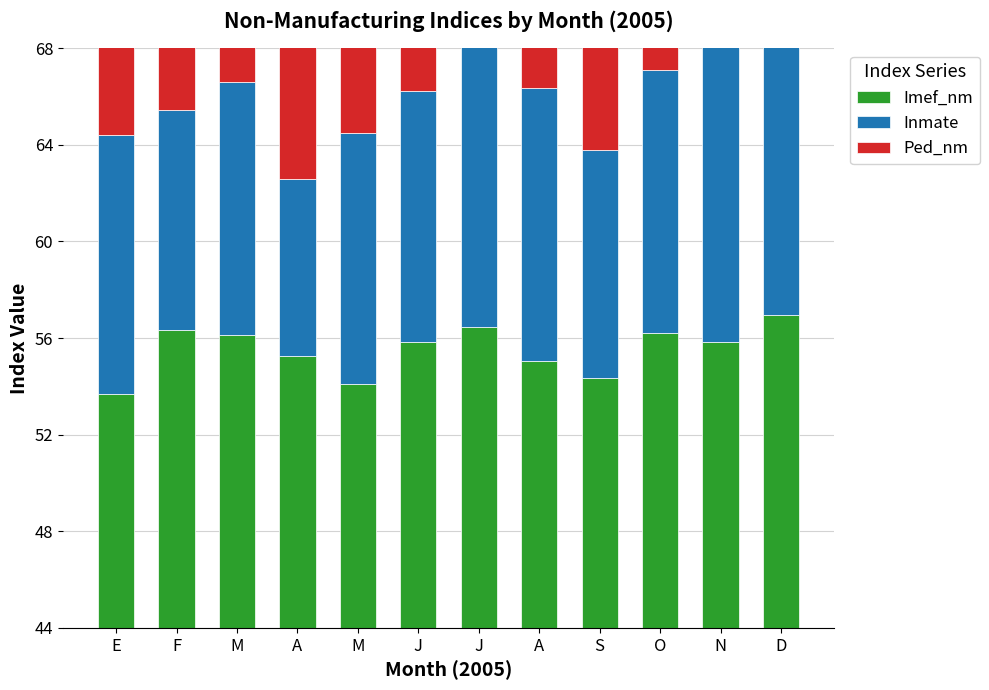

Rank the series by their average value, from lowest to highest.

Inmate, Imef_nm, Ped_nm